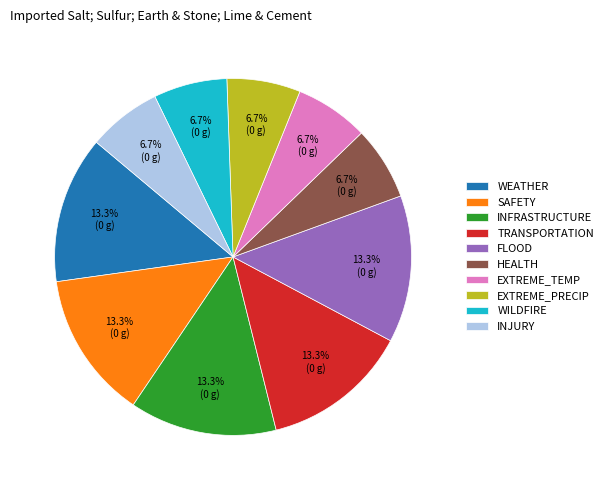

True or false: WILDFIRE accounts for 15% of the total.

False